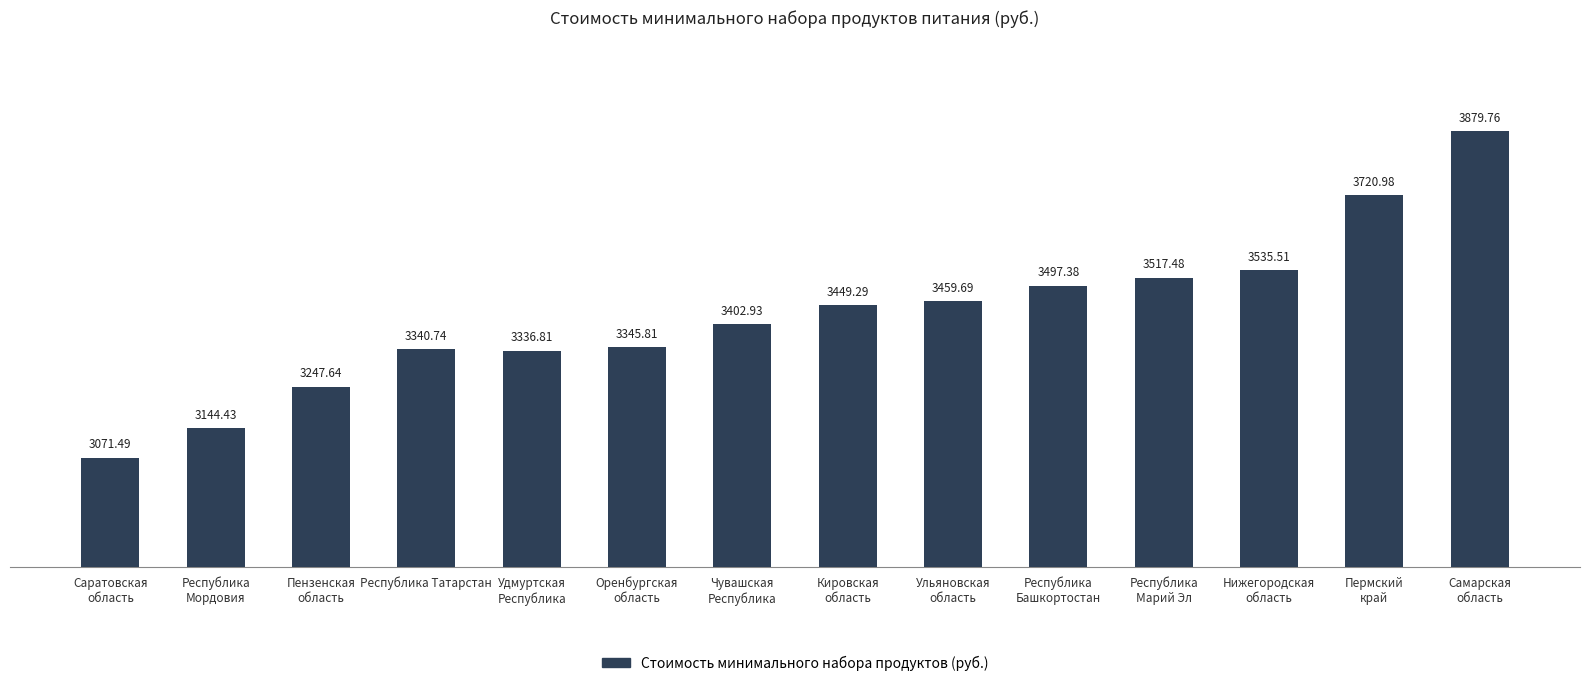

How many bars are there in total?

14